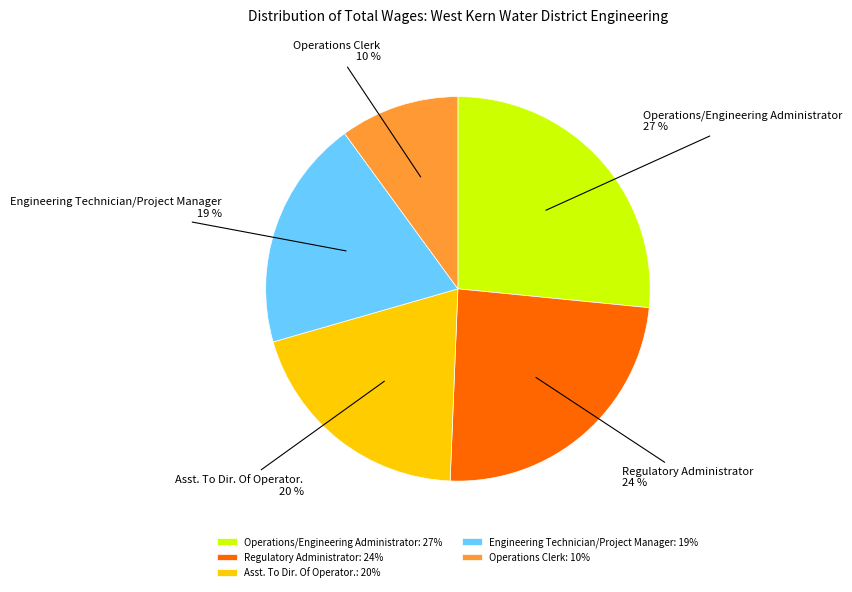

Does Operations/Engineering Administrator account for over 50% of the chart?

No